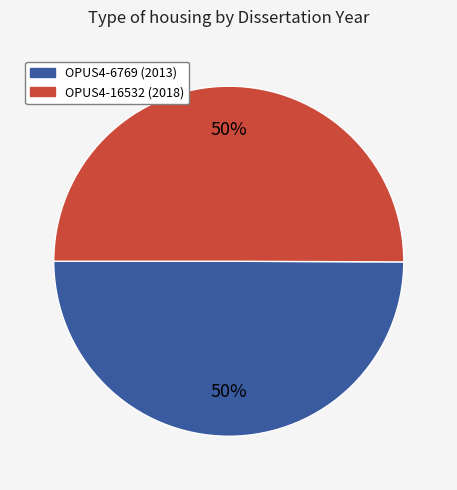

How many slices are in this pie chart?

2